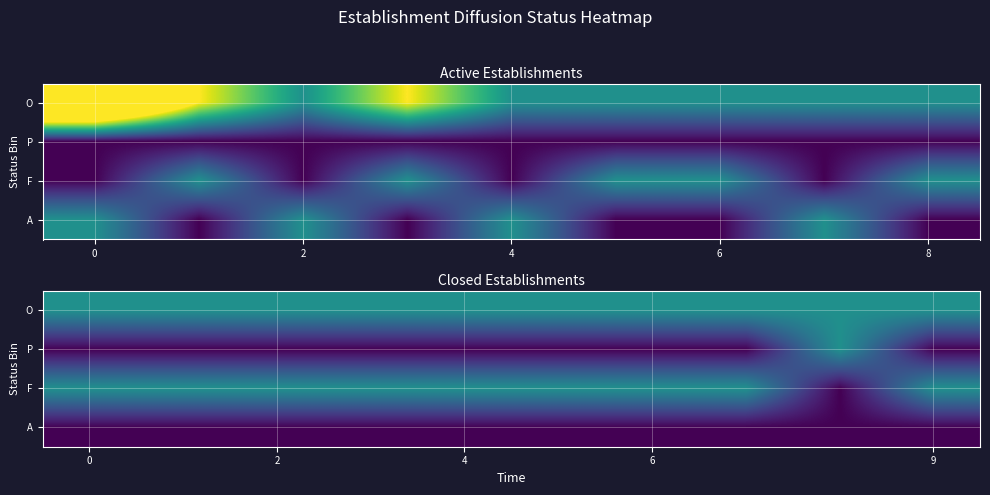

At 6, list the series in order from smallest to largest.

P, A, O, F